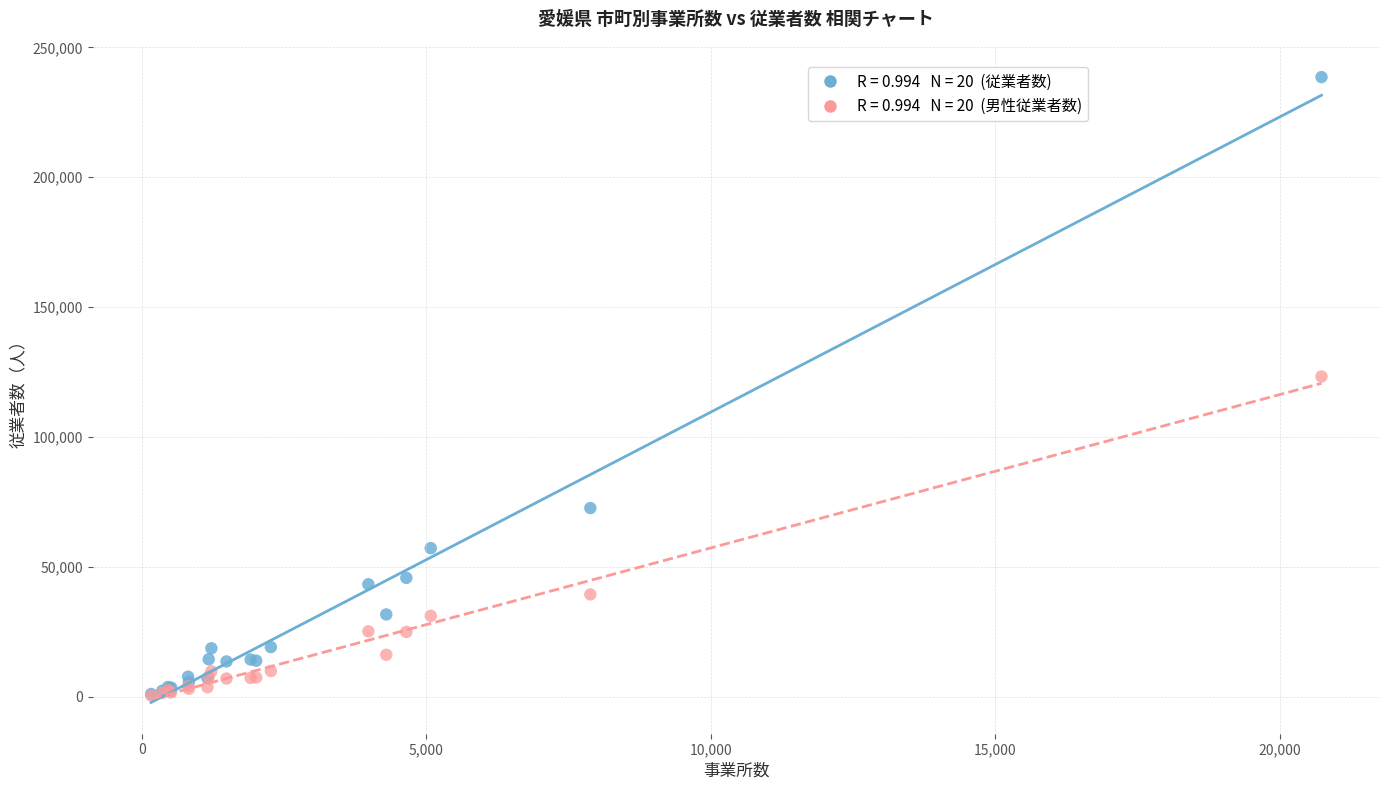

Across all series, what Y value is closest to 119552?

123323